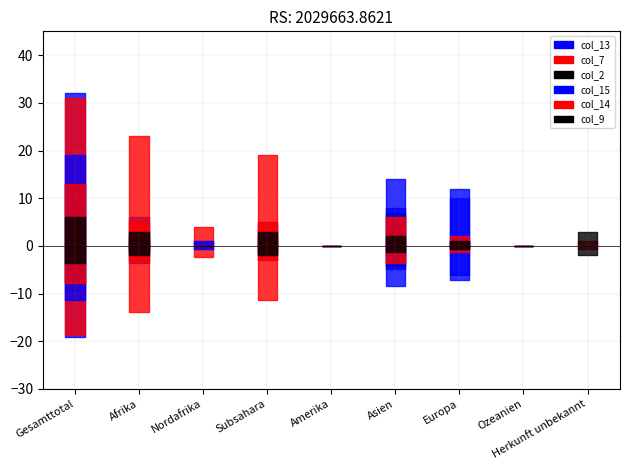

What position from the right is Herkunft unbekannt?

1